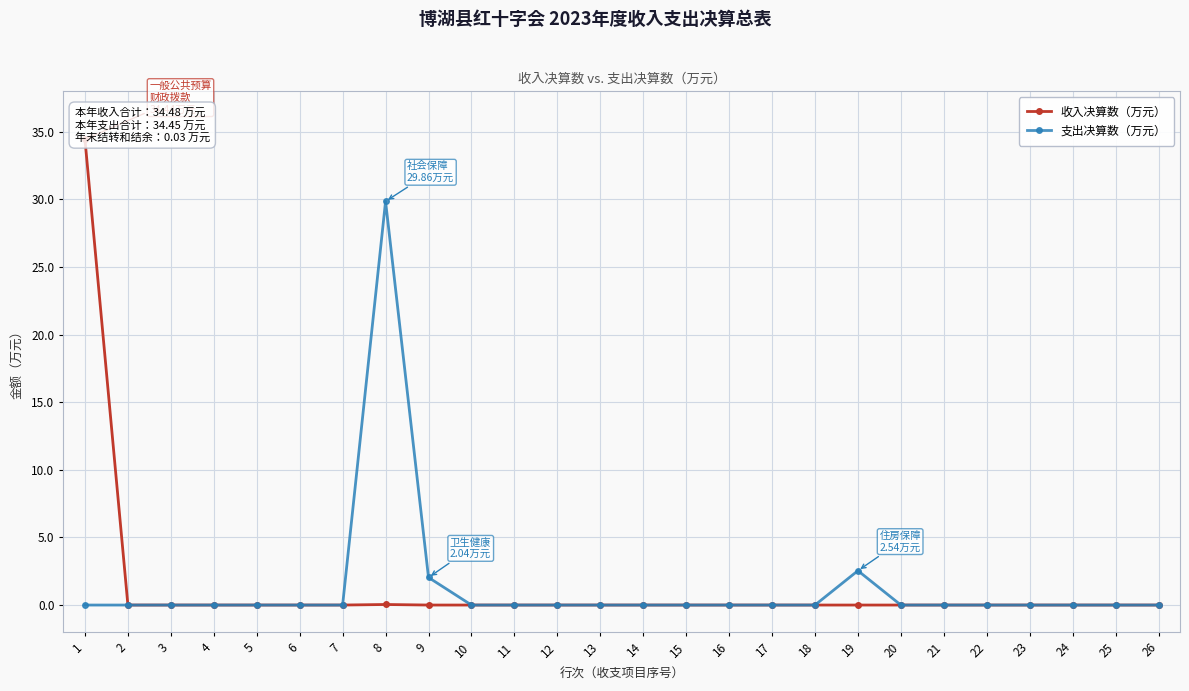

The value of 收入决算数（万元） at 10 is 0.0. True or false?

True